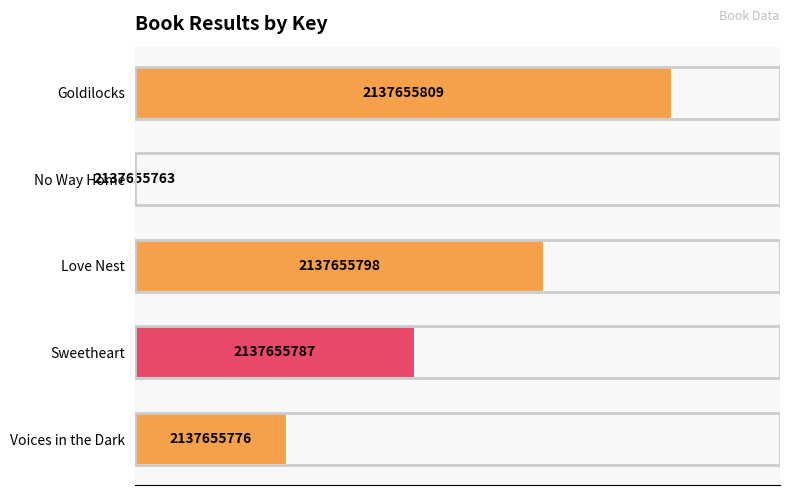

How many bars are there in total?

5